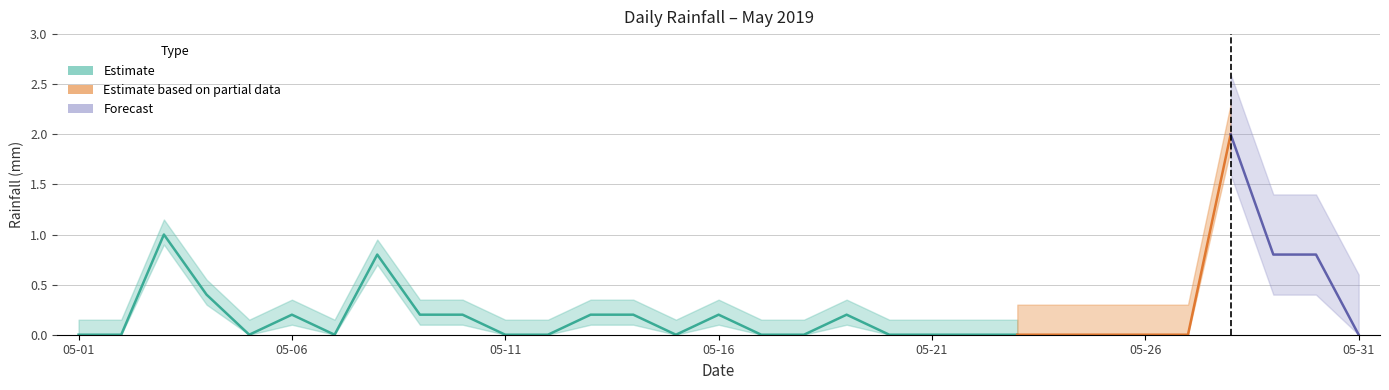

Reading right to left, transcribe all the data shown in this chart.

0.0	0.8	0.8	2.0	0.0	0.0	0.0	0.0	0.0	0.0	0.0	0.0	0.2	0.0	0.0	0.2	0.0	0.2	0.2	0.0	0.0	0.2	0.2	0.8	0.0	0.2	0.0	0.4	1.0	0.0	0.0